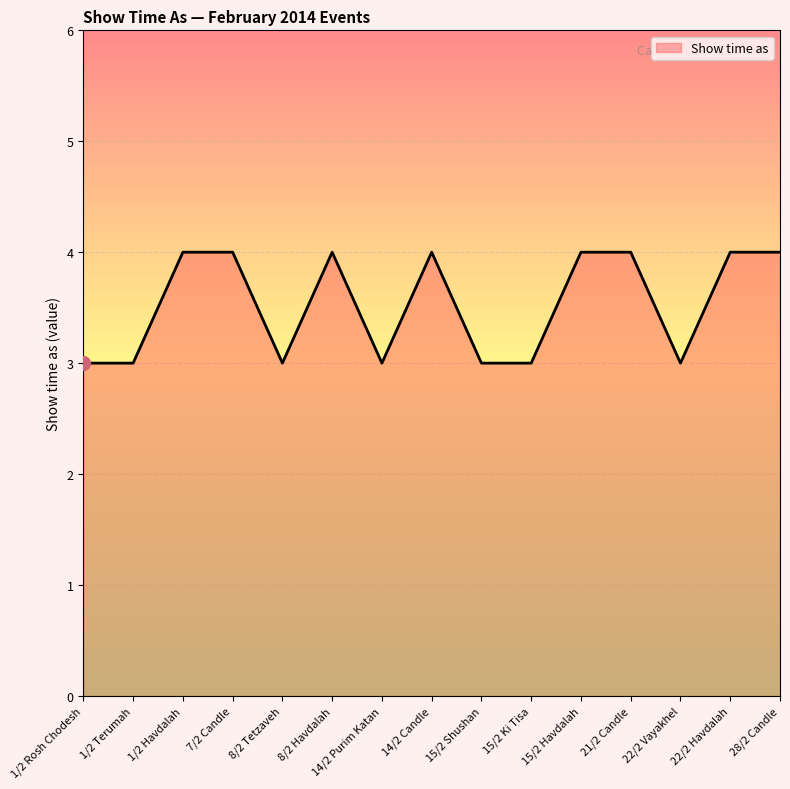

What is the difference between the maximum and minimum values?

1